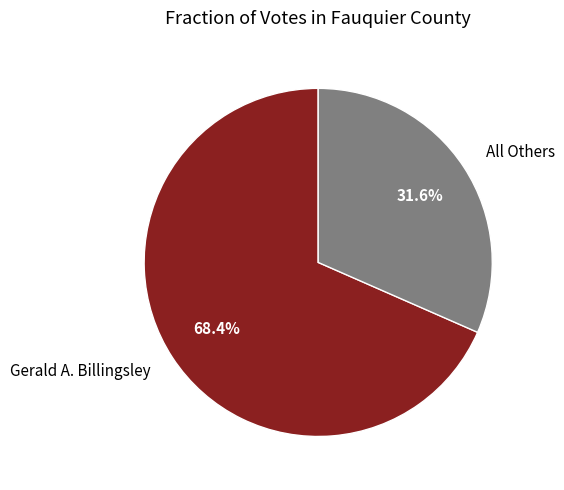

True or false: All Others accounts for 17% of the total.

False